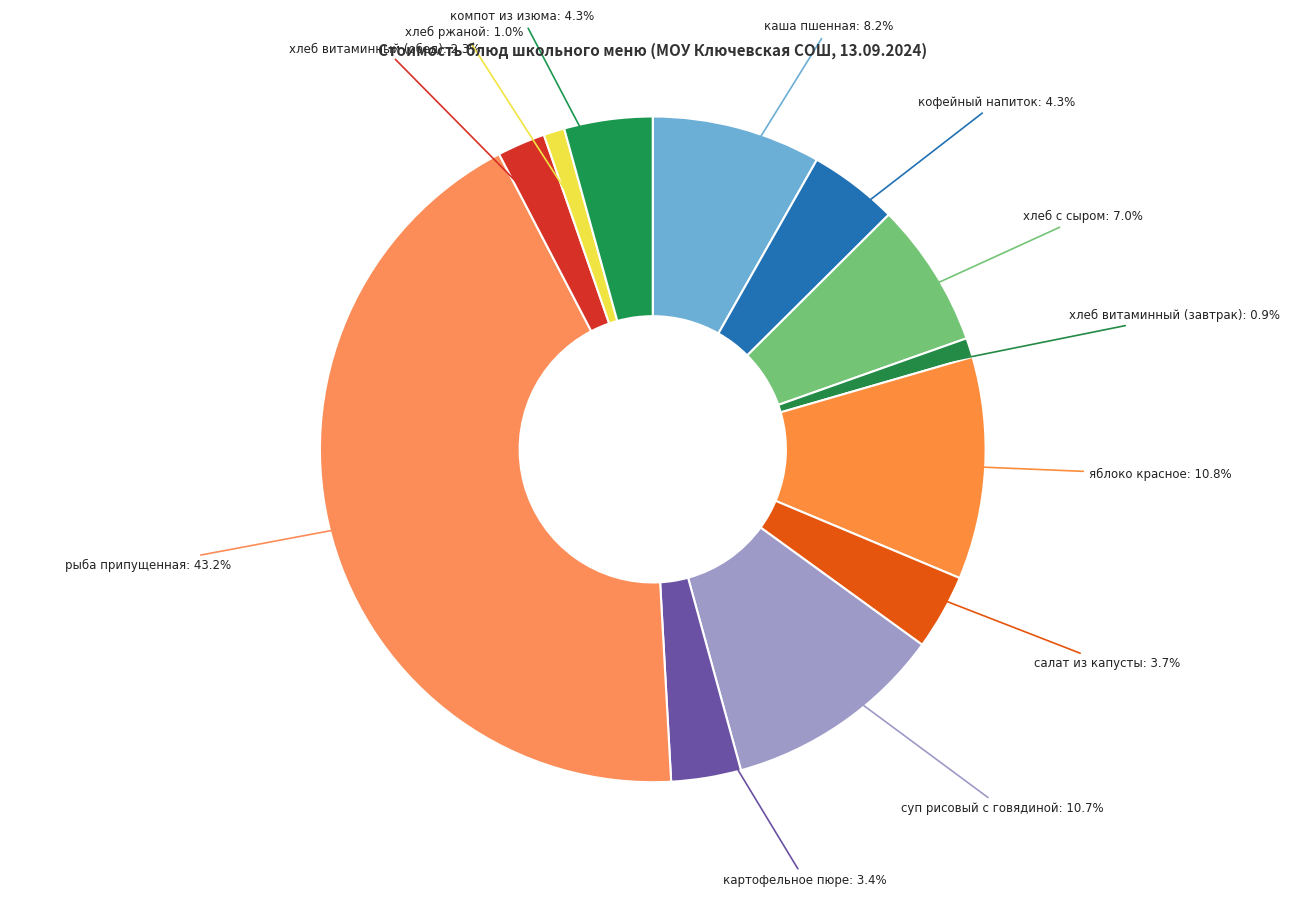

Count the number of slices in the pie.

12